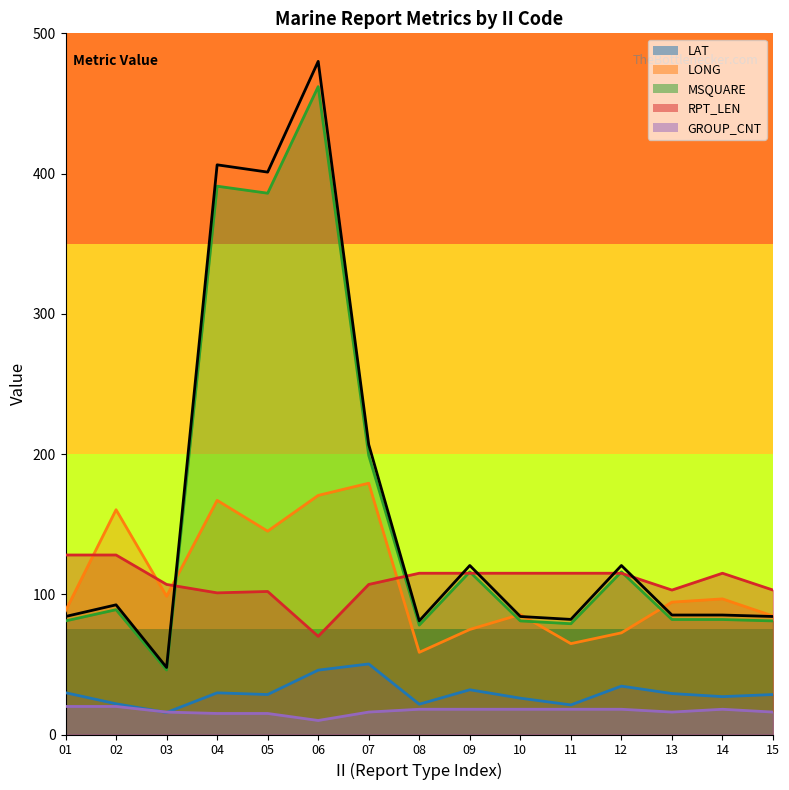

Reading left to right, what are all the values shown in this chart?

LAT: 01=29.8	02=21.9	03=15.7	04=29.7	05=28.5	06=45.9	07=50.3	08=21.6	09=31.9	10=25.9	11=21.1	12=34.5	13=29.2	14=27.0	15=28.5
LONG: 01=88.2	02=160.3	03=98.6	04=167.0	05=145.0	06=170.5	07=179.2	08=58.6	09=74.9	10=85.6	11=64.8	12=72.5	13=94.4	14=96.7	15=84.5
MSQUARE: 01=81.0	02=89.0	03=46.0	04=391.0	05=386.0	06=462.0	07=199.0	08=78.0	09=116.0	10=81.0	11=79.0	12=116.0	13=82.0	14=82.0	15=81.0
RPT_LEN: 01=128.0	02=128.0	03=107.0	04=101.0	05=102.0	06=70.0	07=107.0	08=115.0	09=115.0	10=115.0	11=115.0	12=115.0	13=103.0	14=115.0	15=103.0
GROUP_CNT: 01=20.0	02=20.0	03=16.0	04=15.0	05=15.0	06=10.0	07=16.0	08=18.0	09=18.0	10=18.0	11=18.0	12=18.0	13=16.0	14=18.0	15=16.0